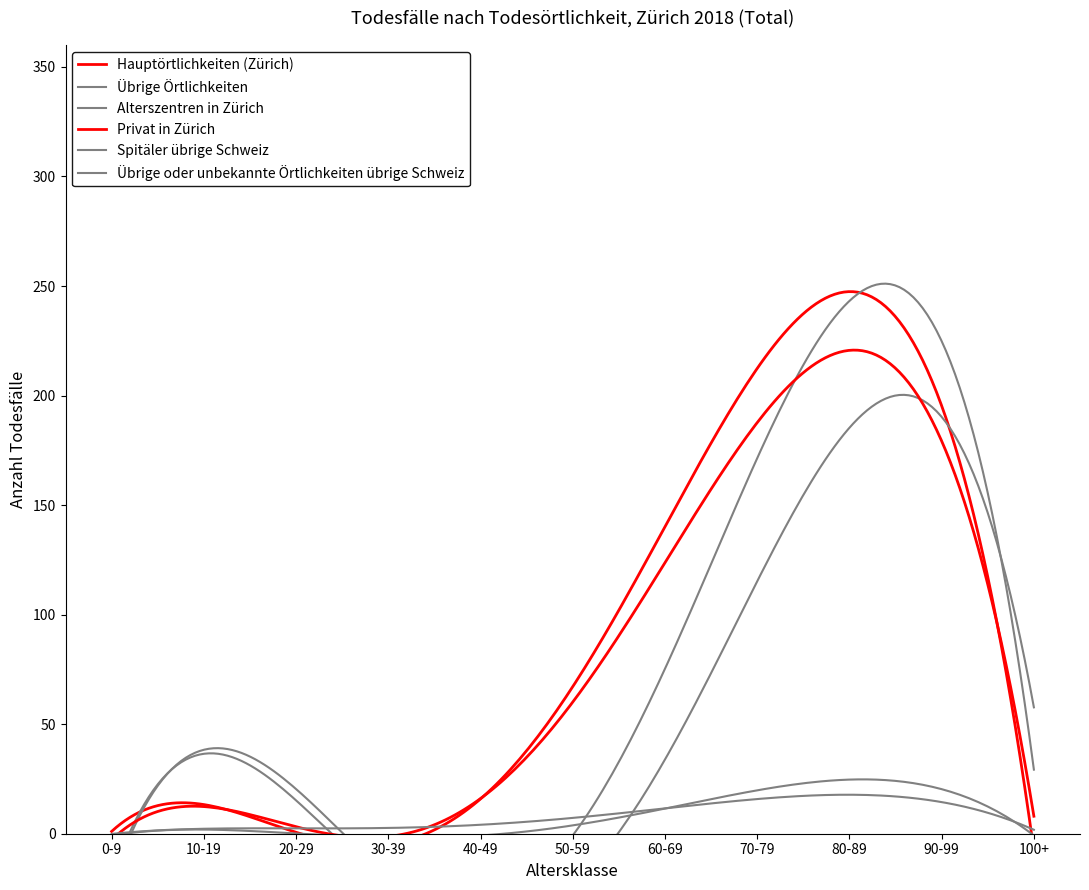

What is the label of the 9th point from the left?

80-89